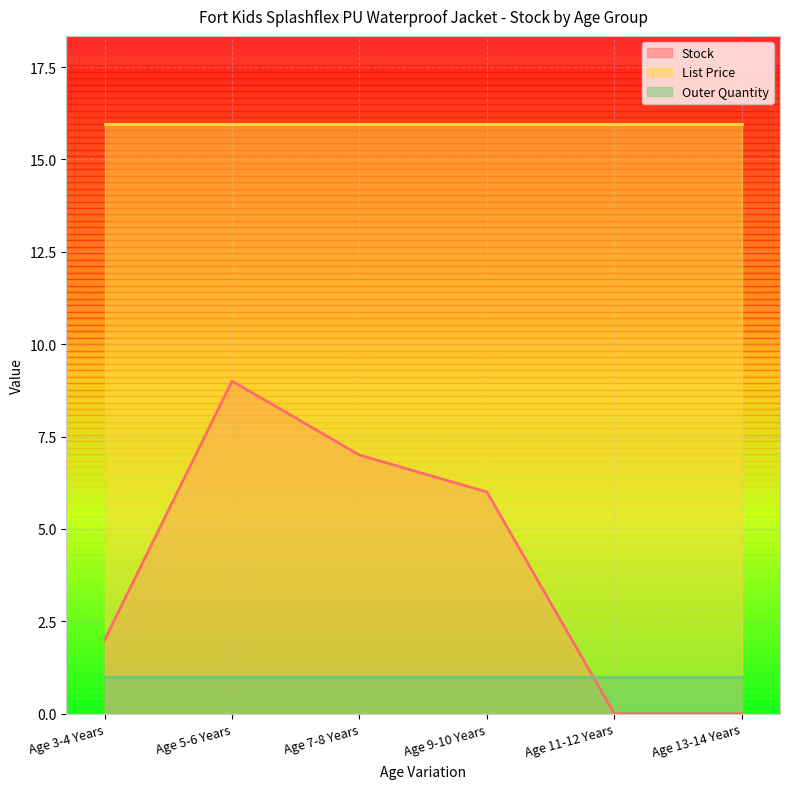

The Stock series shows 7.0 at Age 7-8 Years. True or false?

True